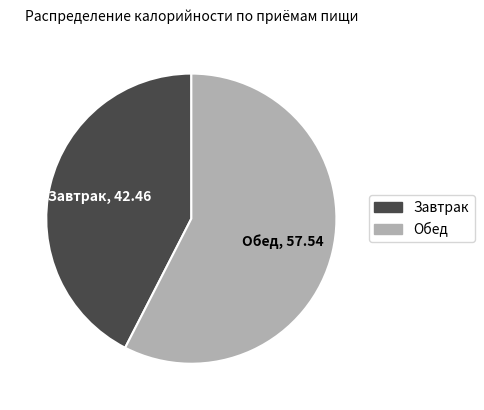

Is the sum of Завтрак and Обед greater than half?

Yes